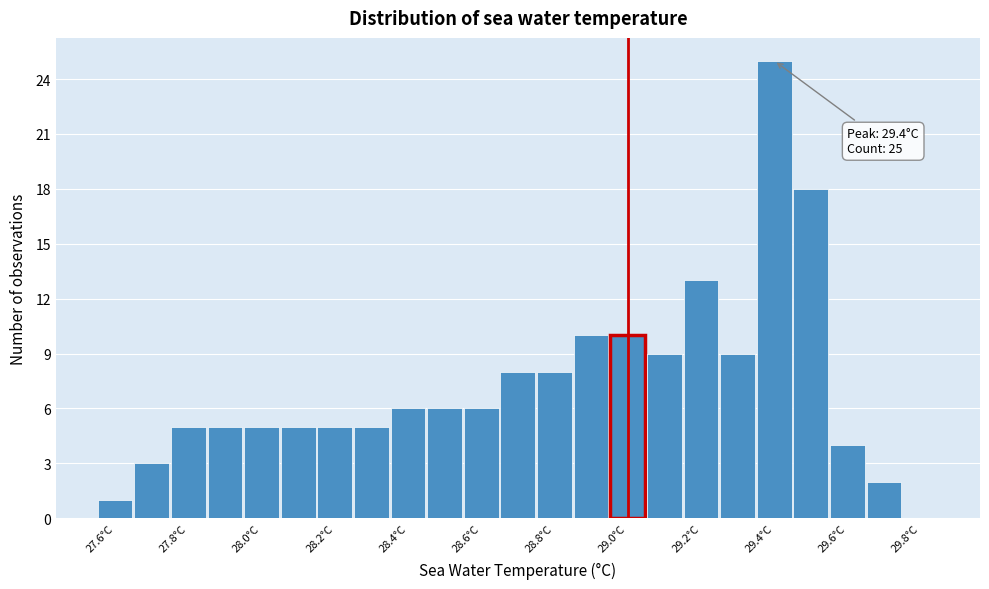

Which range on the x-axis has the tallest bar?

29.35 to 29.45